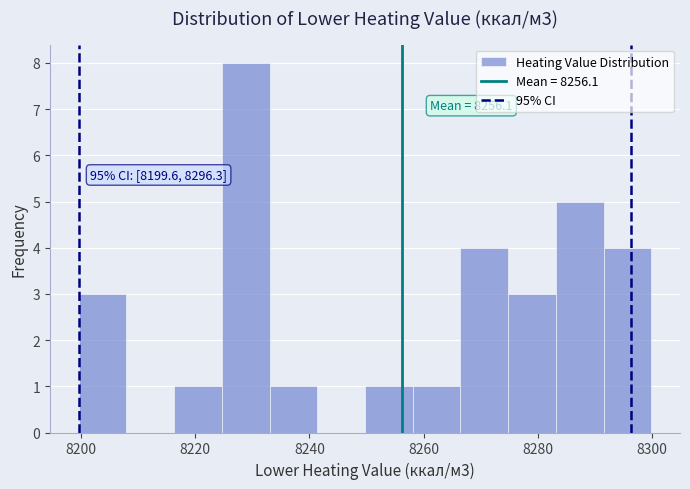

Over which range of the x-axis is the bar tallest?

8224 to 8234